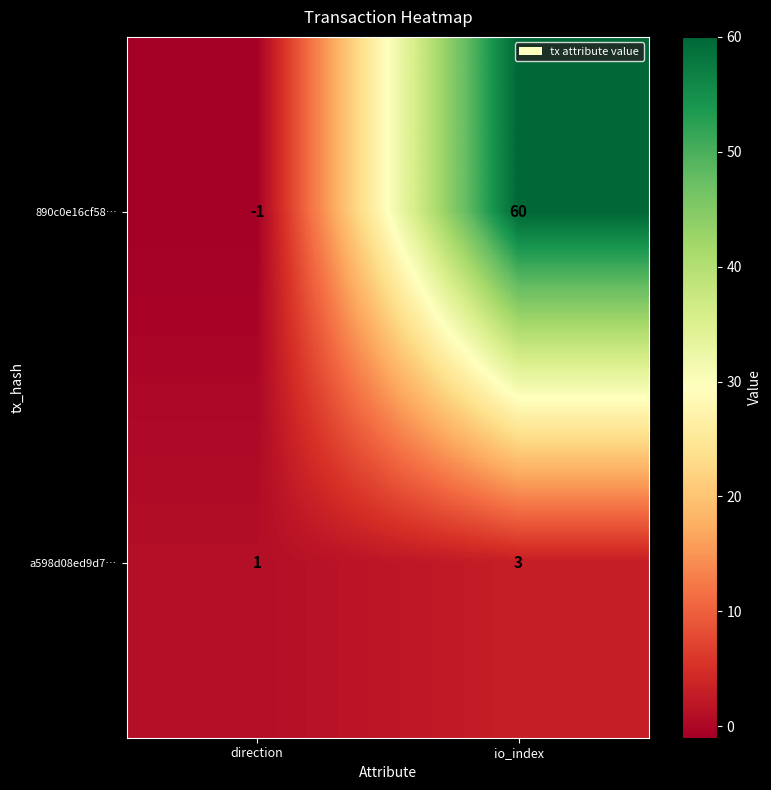

At which category does the chart reach its peak across all series?

io_index